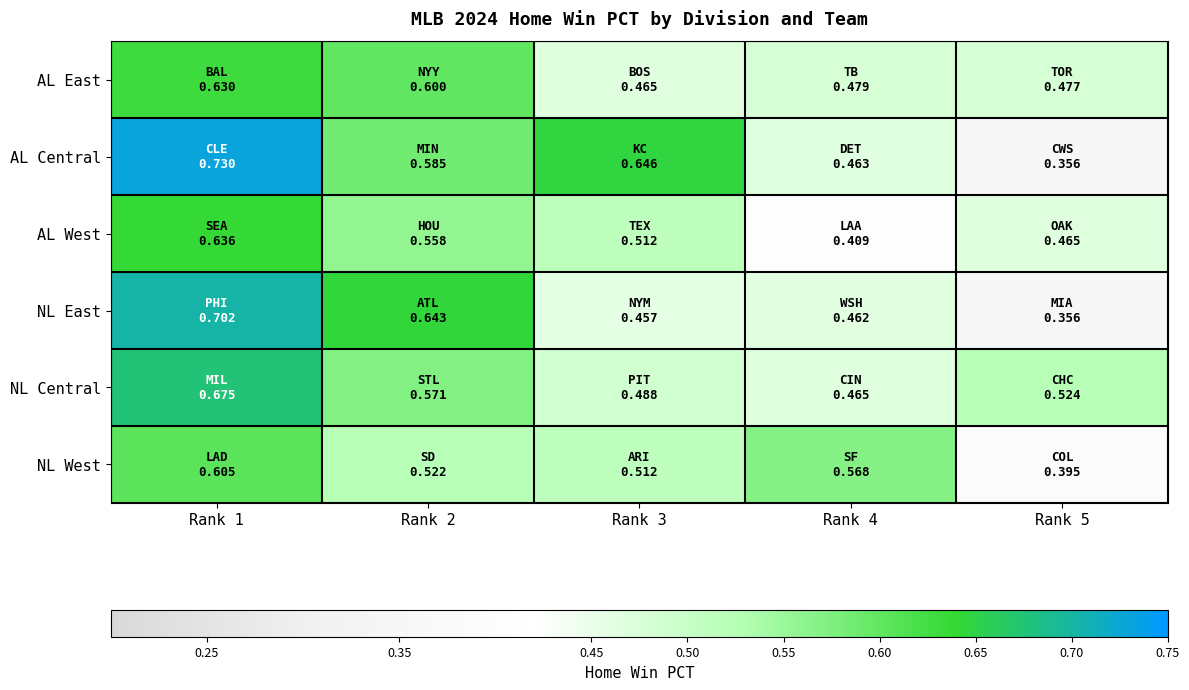

What is the greatest value displayed?

0.7